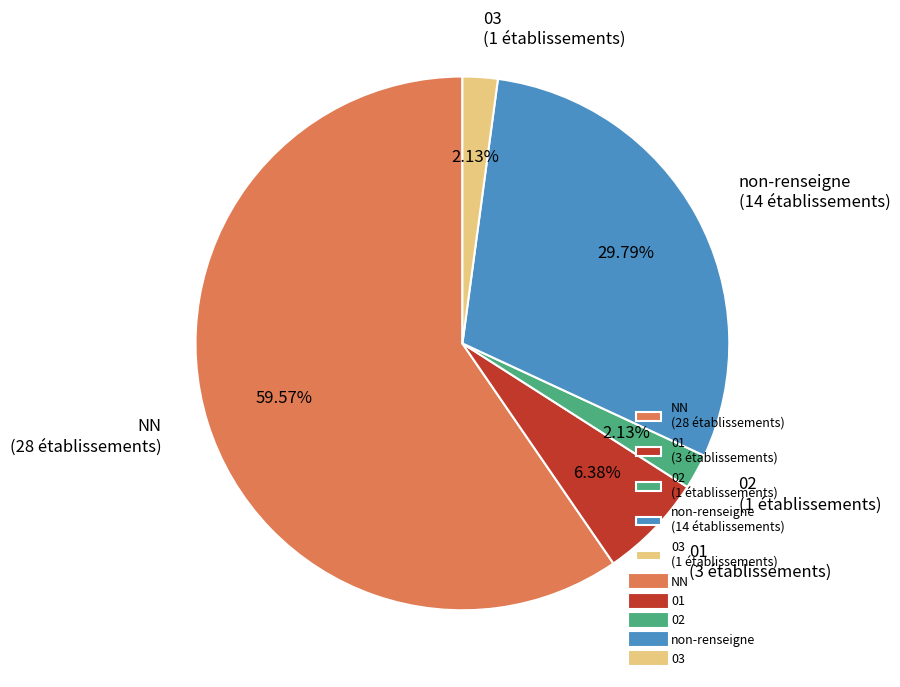

Which has a higher value, NN (28 établissements) or 03 (1 établissements)?

NN (28 établissements)